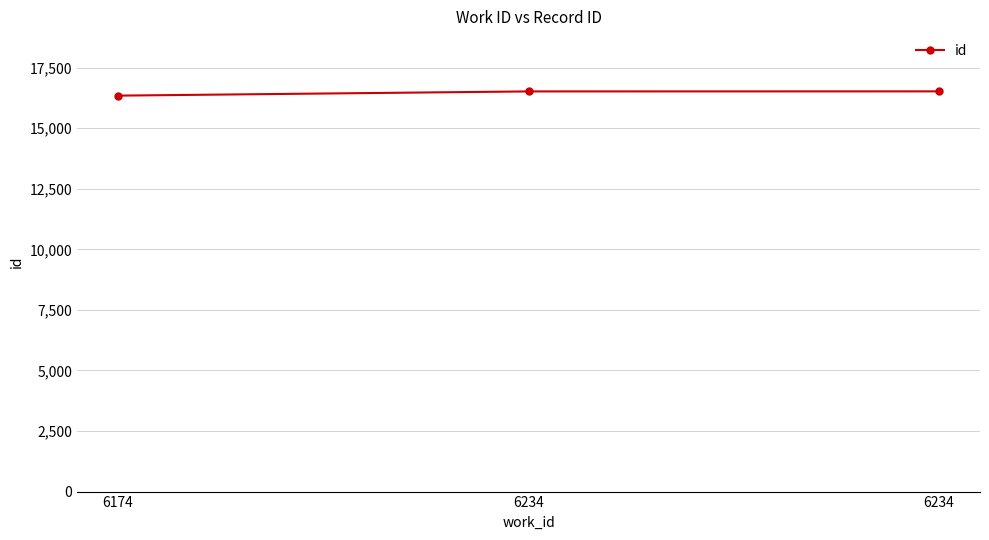

Does the chart have visible grid lines?

Yes